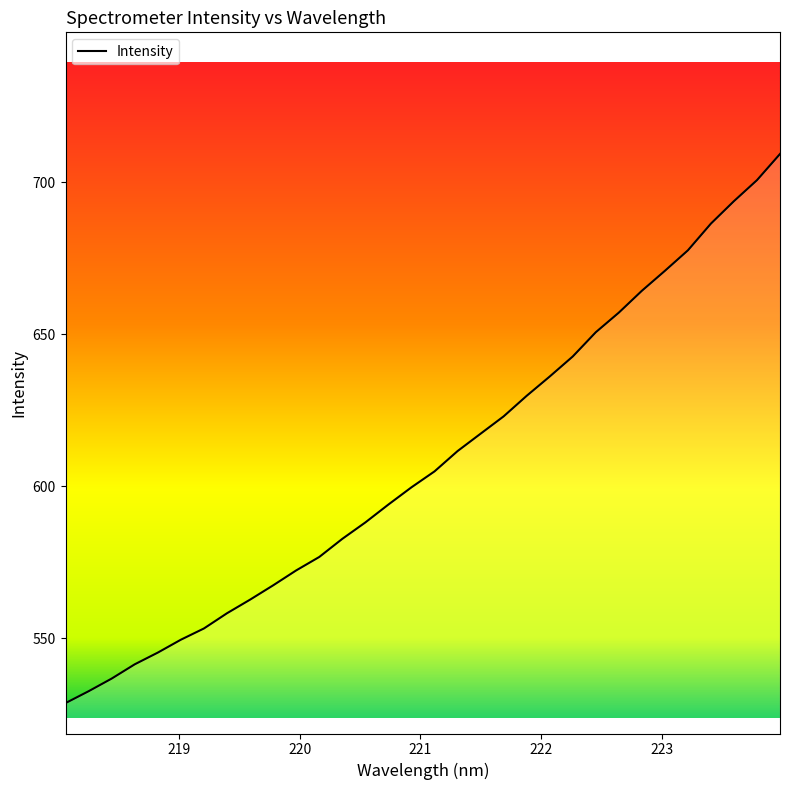

Reading left to right, what are all the values shown in this chart?

528.8	532.7	536.8	541.5	545.4	549.6	553.3	558.3	562.8	567.5	572.4	576.8	582.8	588.2	594.1	599.7	605.0	611.6	617.3	623.0	629.8	636.2	642.7	650.7	657.2	664.3	670.9	677.7	686.4	693.8	700.7	709.3